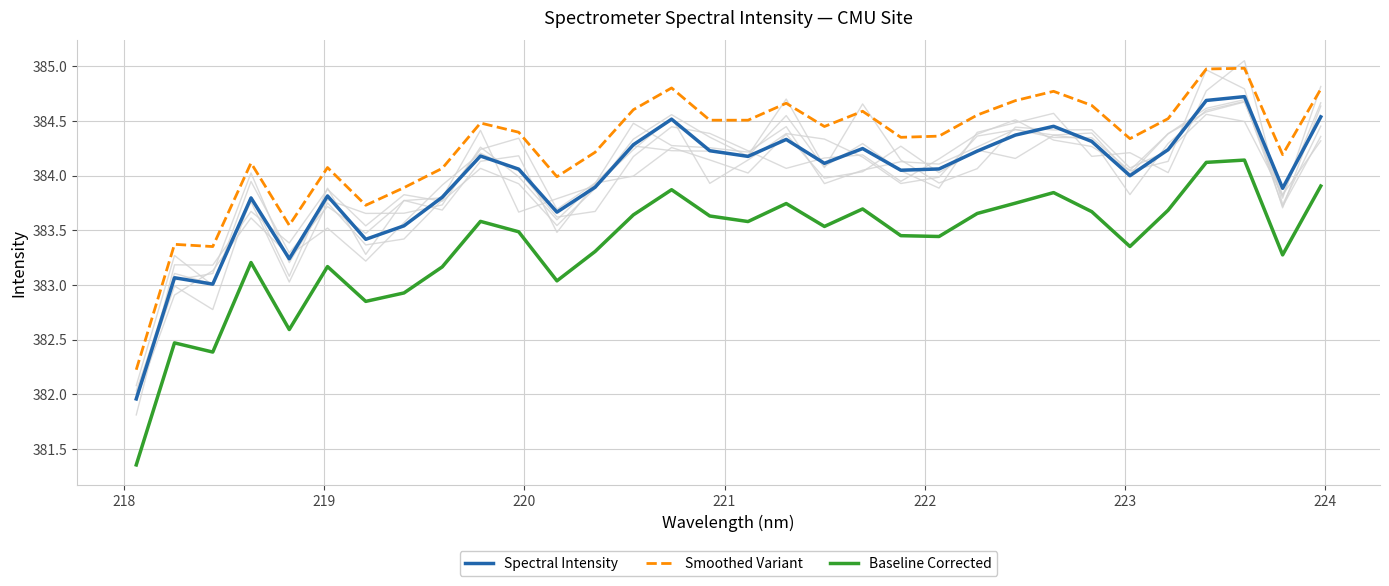

True or false: Smoothed Variant and Baseline Corrected cross at least once.

False